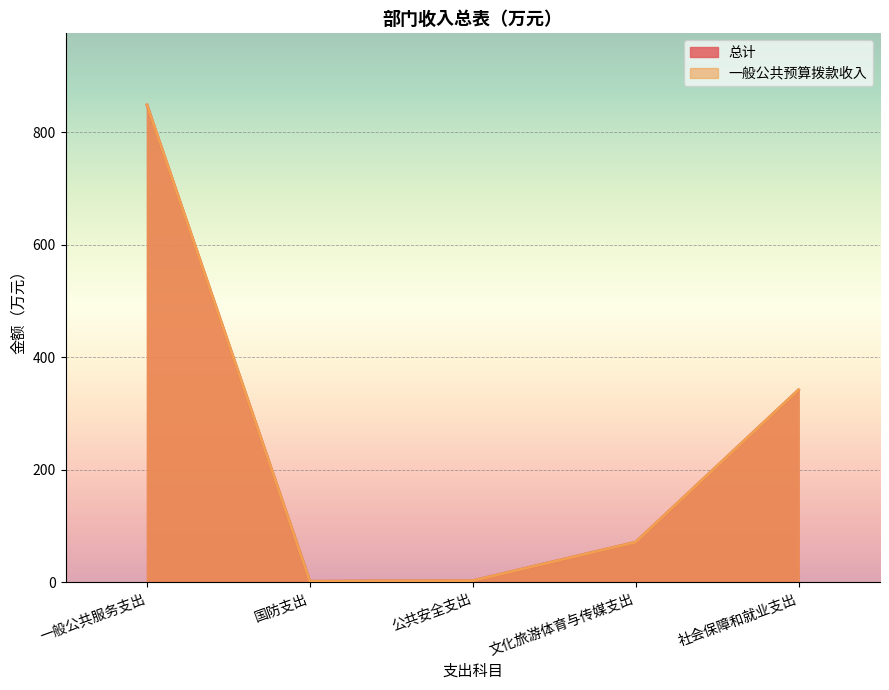

What is the maximum value shown in the chart?

849.0